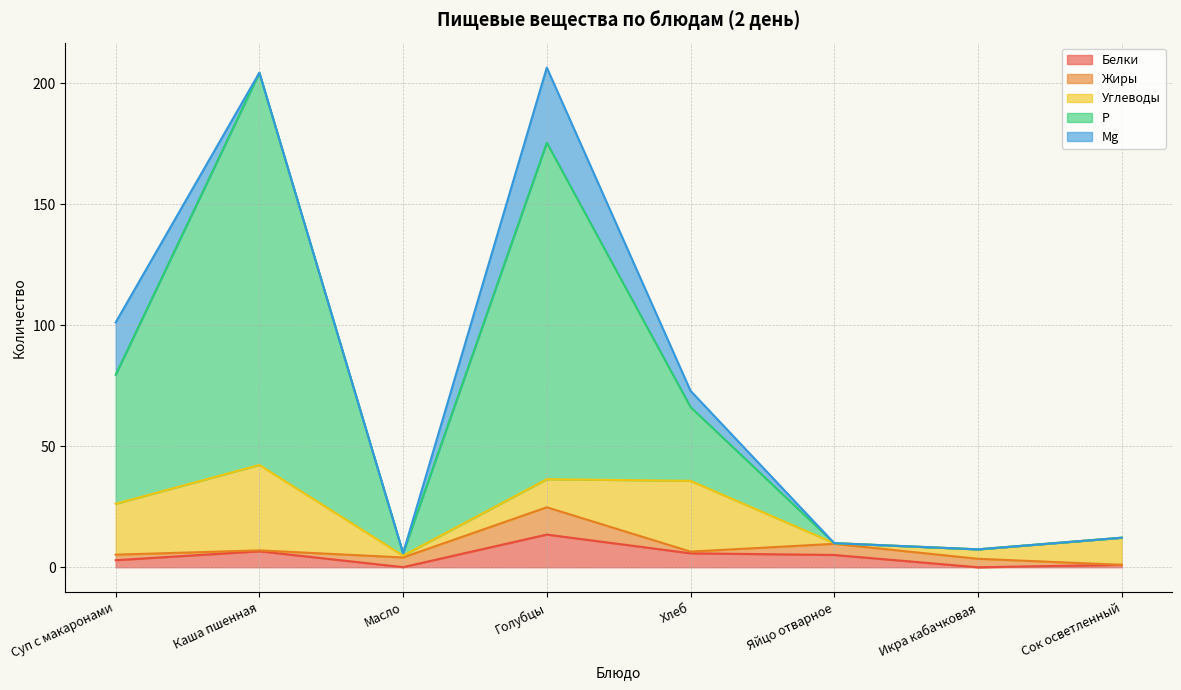

At which category is the sum across all series the highest?

Голубцы